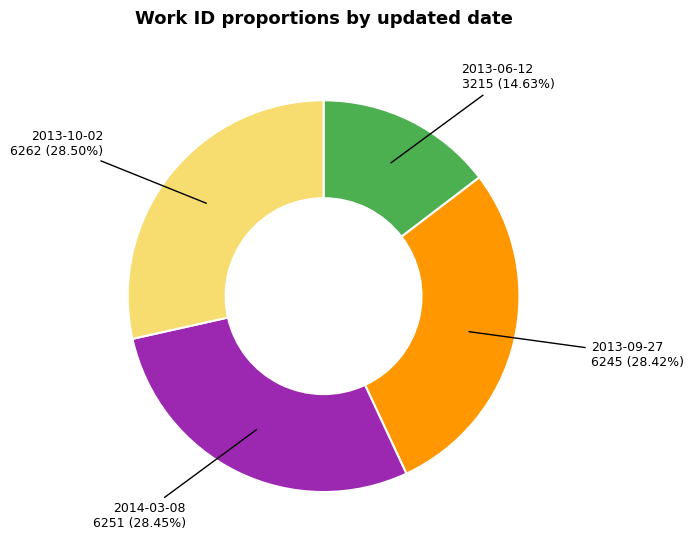

Does any single category account for the majority?

No